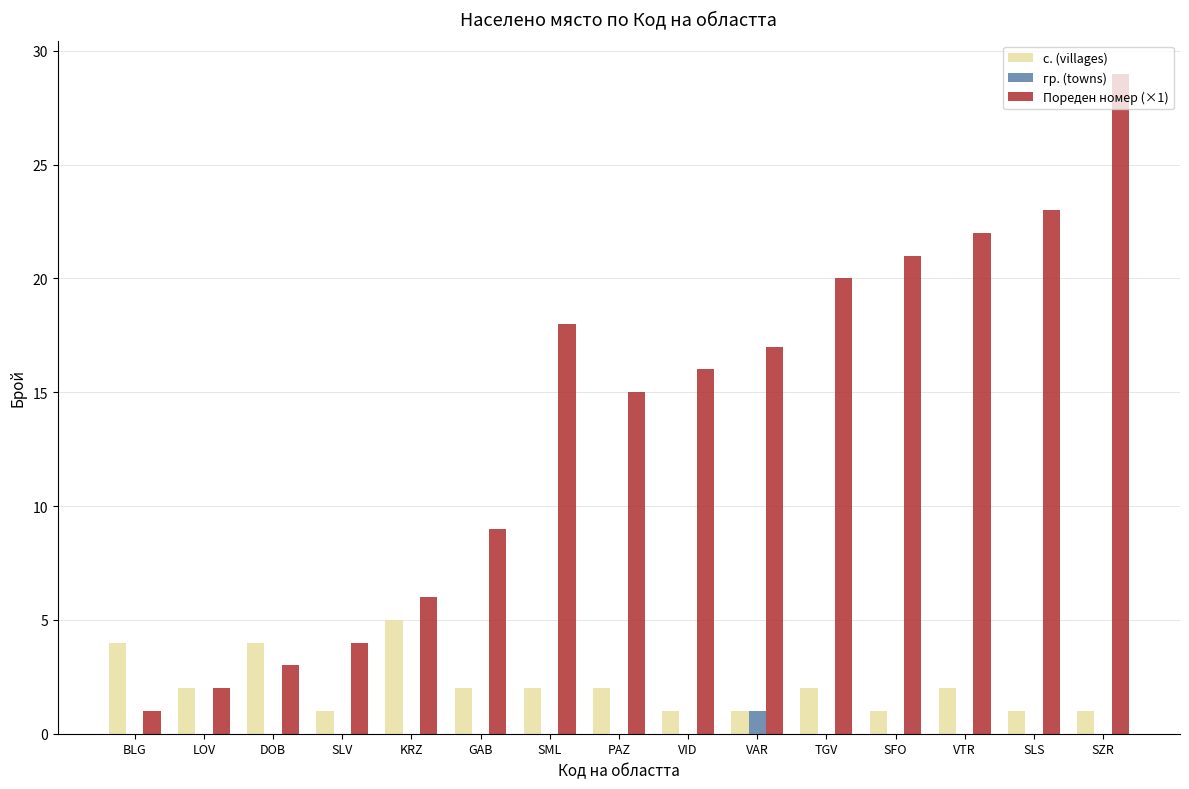

The value of гр. (towns) at VAR is 1. True or false?

True